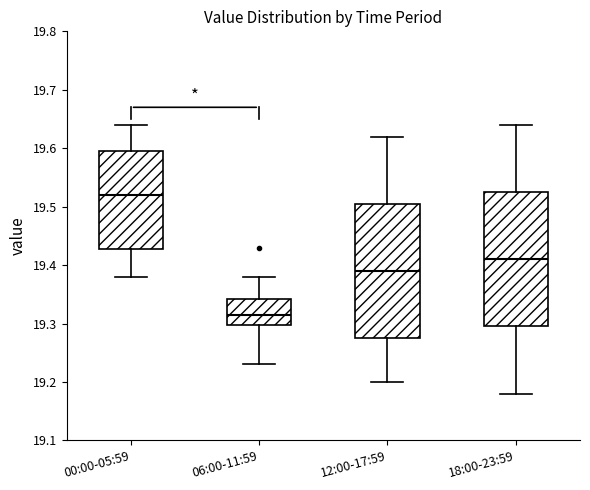

Reading left to right, transcribe this box plot: for each box, give where its median line is, the range the box spans, and where its two whiskers end, as read against the y-axis. The values are not printed on the chart, so give them approximately, as read against the axis.

00:00-05:59: median 19.52, box 19.43 to 19.60, whiskers 19.38 to 19.64
06:00-11:59: median 19.32, box 19.30 to 19.34, whiskers 19.23 to 19.38
12:00-17:59: median 19.39, box 19.28 to 19.51, whiskers 19.20 to 19.62
18:00-23:59: median 19.41, box 19.30 to 19.53, whiskers 19.18 to 19.64